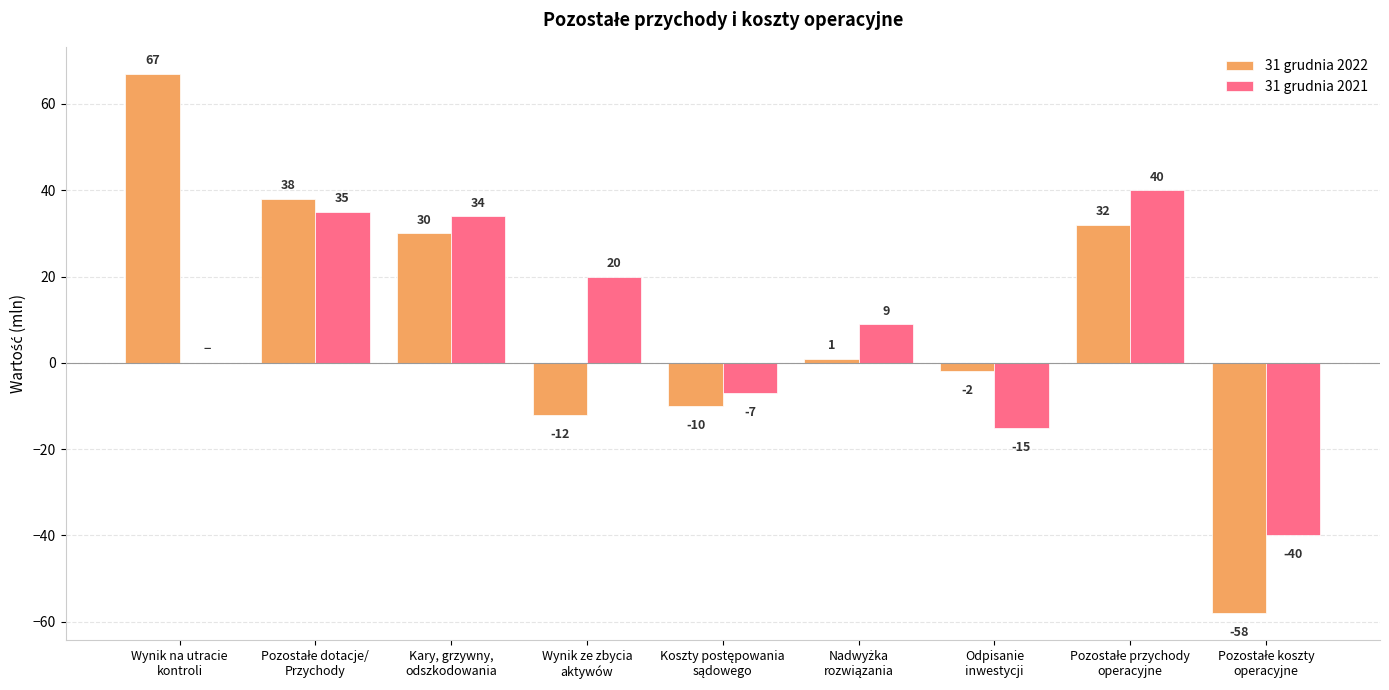

What is the sum of all 31 grudnia 2021 values?

76